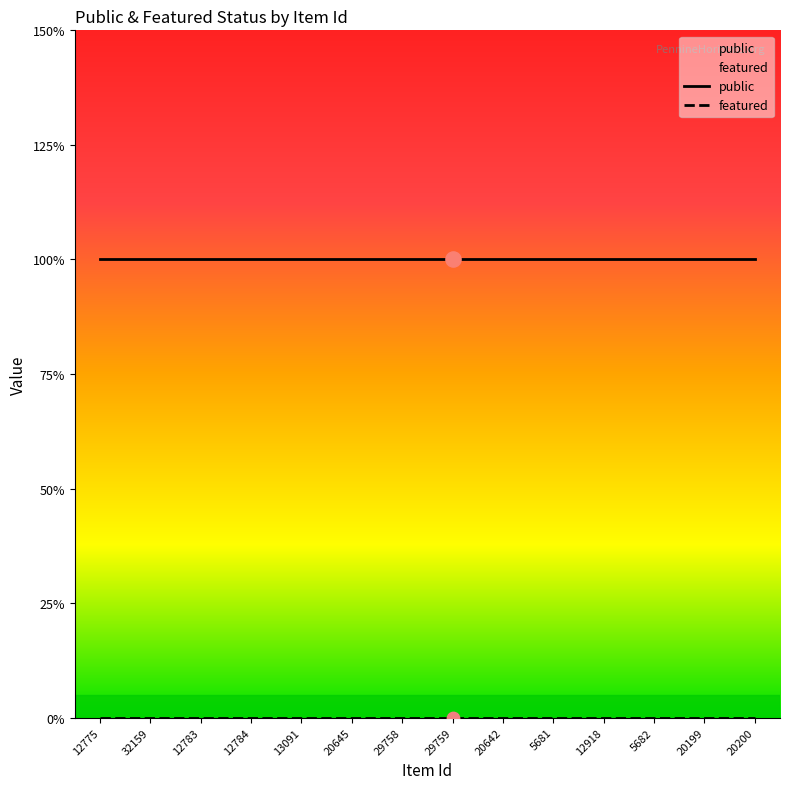

What is the total value across all series at 12918?

1